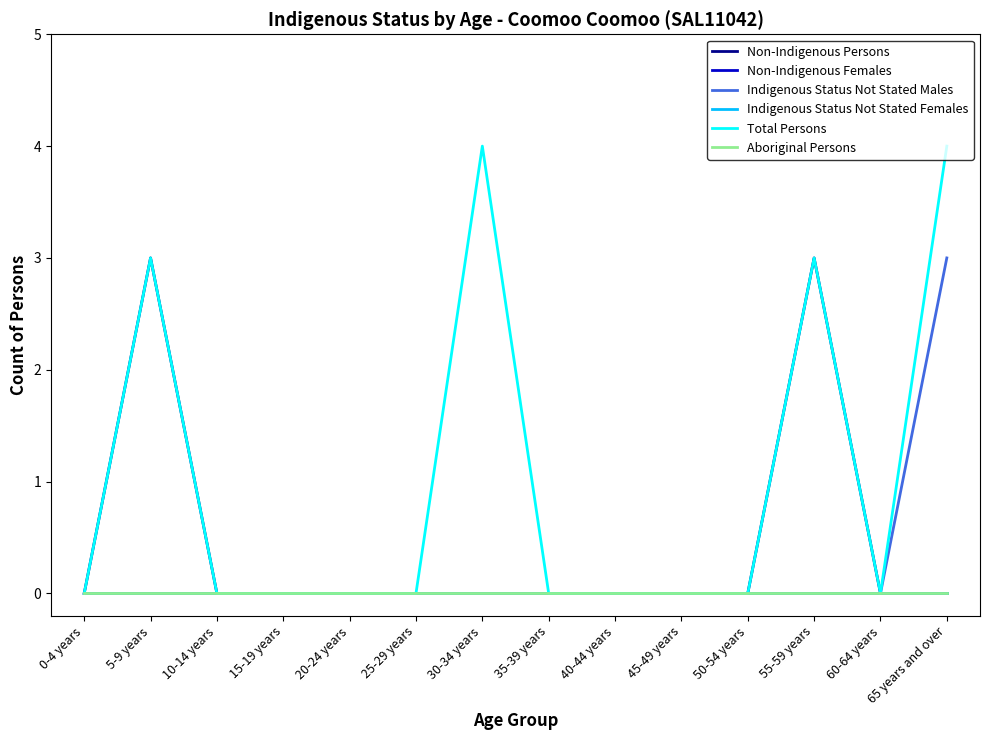

Reading left to right, list all the values displayed in this chart.

Non-Indigenous Persons: 0-4 years=0	5-9 years=3	10-14 years=0	15-19 years=0	20-24 years=0	25-29 years=0	30-34 years=0	35-39 years=0	40-44 years=0	45-49 years=0	50-54 years=0	55-59 years=3	60-64 years=0	65 years and over=0
Non-Indigenous Females: 0-4 years=0	5-9 years=0	10-14 years=0	15-19 years=0	20-24 years=0	25-29 years=0	30-34 years=0	35-39 years=0	40-44 years=0	45-49 years=0	50-54 years=0	55-59 years=0	60-64 years=0	65 years and over=0
Indigenous Status Not Stated Males: 0-4 years=0	5-9 years=0	10-14 years=0	15-19 years=0	20-24 years=0	25-29 years=0	30-34 years=0	35-39 years=0	40-44 years=0	45-49 years=0	50-54 years=0	55-59 years=0	60-64 years=0	65 years and over=3
Indigenous Status Not Stated Females: 0-4 years=0	5-9 years=0	10-14 years=0	15-19 years=0	20-24 years=0	25-29 years=0	30-34 years=0	35-39 years=0	40-44 years=0	45-49 years=0	50-54 years=0	55-59 years=0	60-64 years=0	65 years and over=0
Total Persons: 0-4 years=0	5-9 years=3	10-14 years=0	15-19 years=0	20-24 years=0	25-29 years=0	30-34 years=4	35-39 years=0	40-44 years=0	45-49 years=0	50-54 years=0	55-59 years=3	60-64 years=0	65 years and over=4
Aboriginal Persons: 0-4 years=0	5-9 years=0	10-14 years=0	15-19 years=0	20-24 years=0	25-29 years=0	30-34 years=0	35-39 years=0	40-44 years=0	45-49 years=0	50-54 years=0	55-59 years=0	60-64 years=0	65 years and over=0